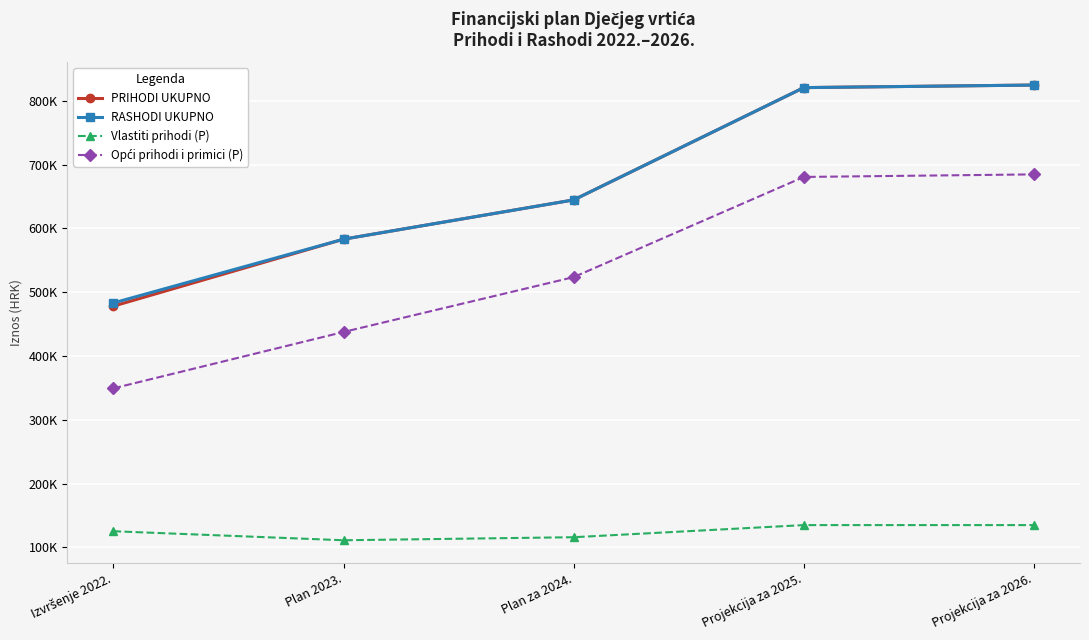

Is the value of Opći prihodi i primici (P) at Izvršenje 2022. greater than the value of Vlastiti prihodi (P) at Plan 2023.?

Yes